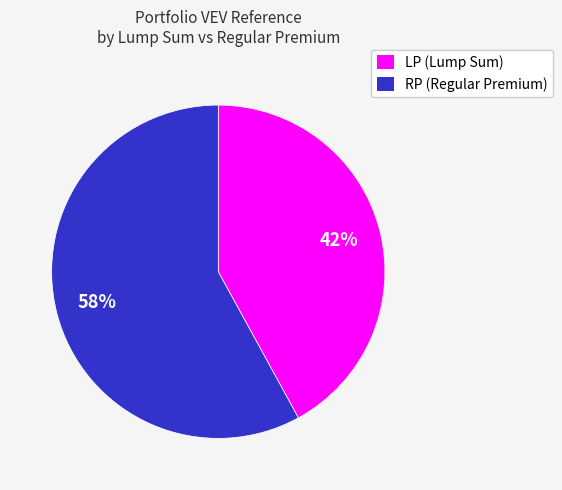

To the nearest percent, what is the difference between the largest and smallest slice percentages?

16%